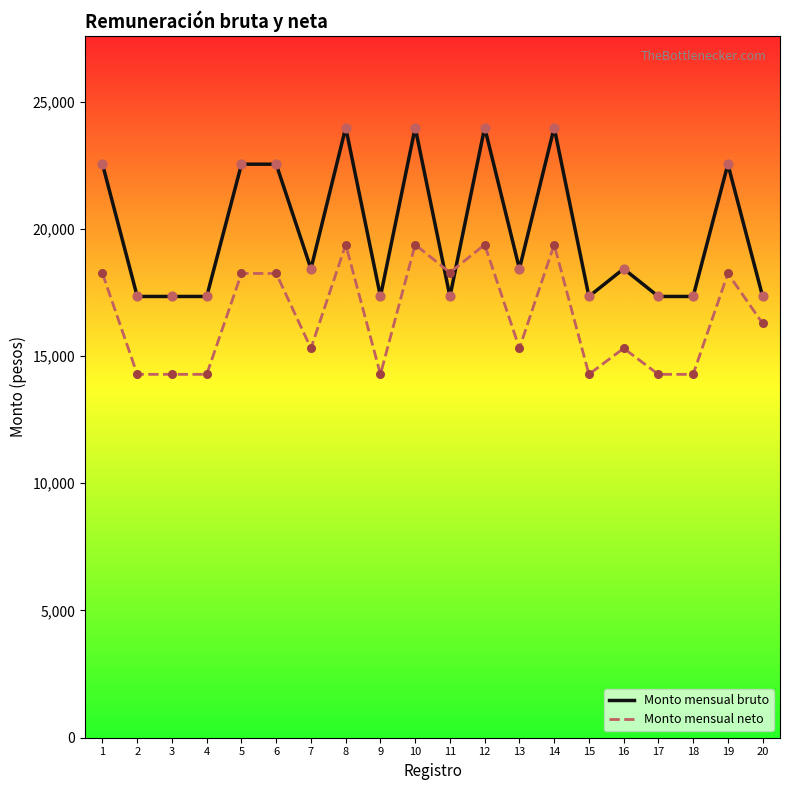

What is the total value across all series at 16?

33730.6